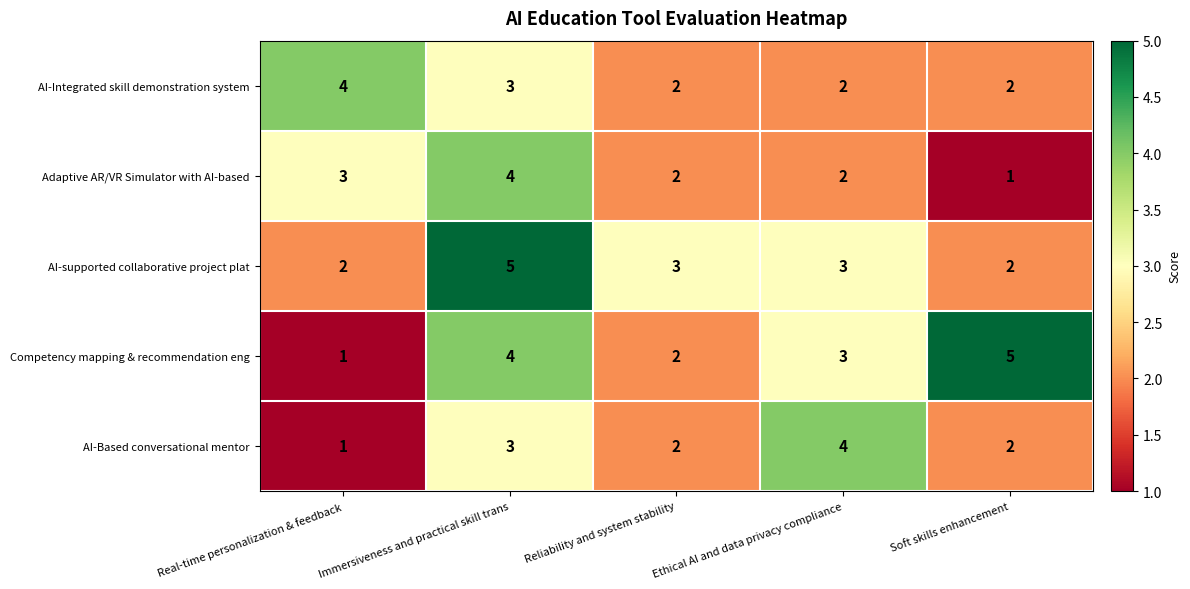

At which label is Competency mapping & recommendation eng closest to 3?

Ethical AI and data privacy compliance